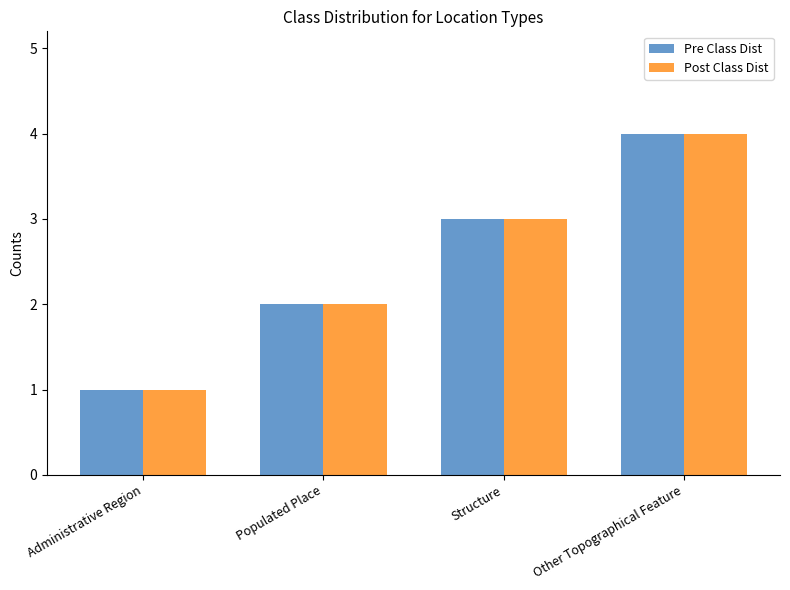

Is it true that Pre Class Dist equals 1 at Populated Place?

False